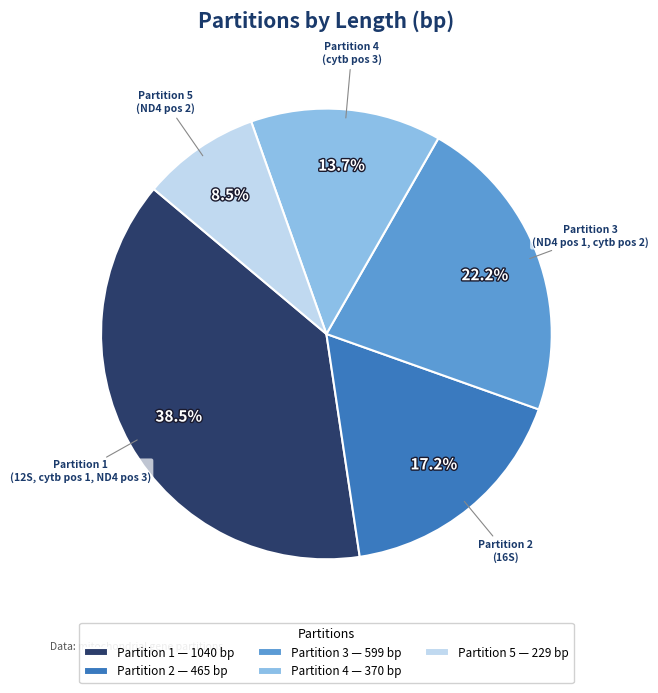

What is the largest slice in the pie chart?

Partition 1